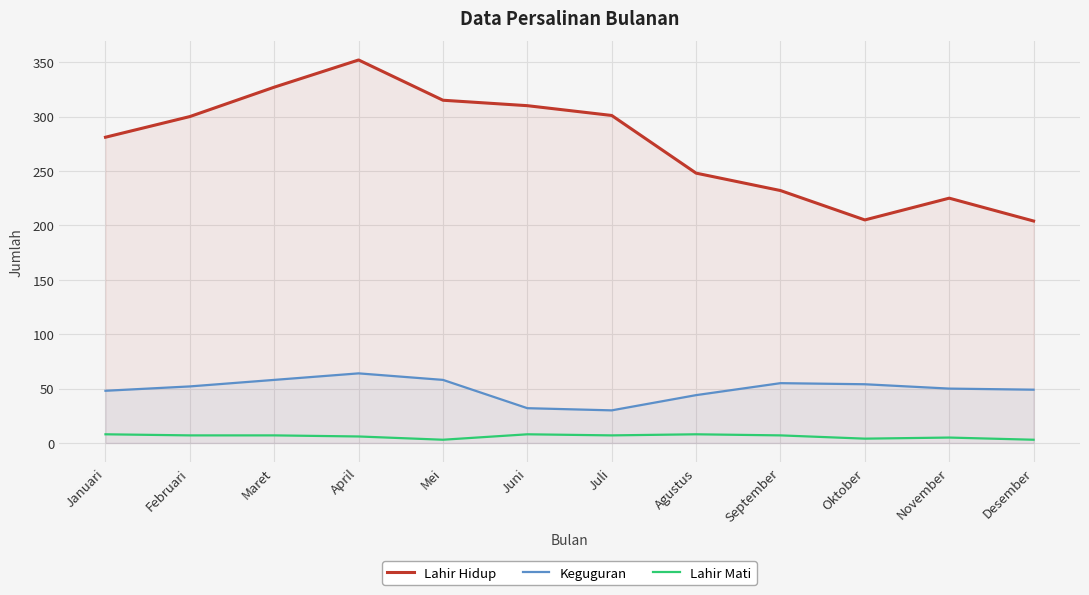

What is the total value across all series at Oktober?

263